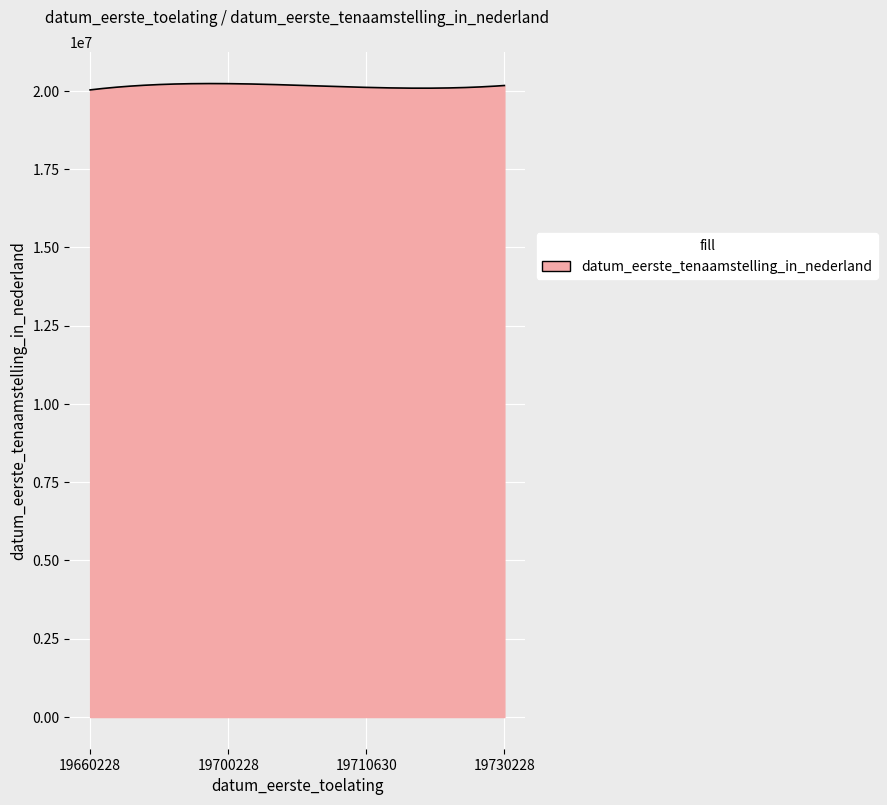

How many lines are shown in the chart?

1